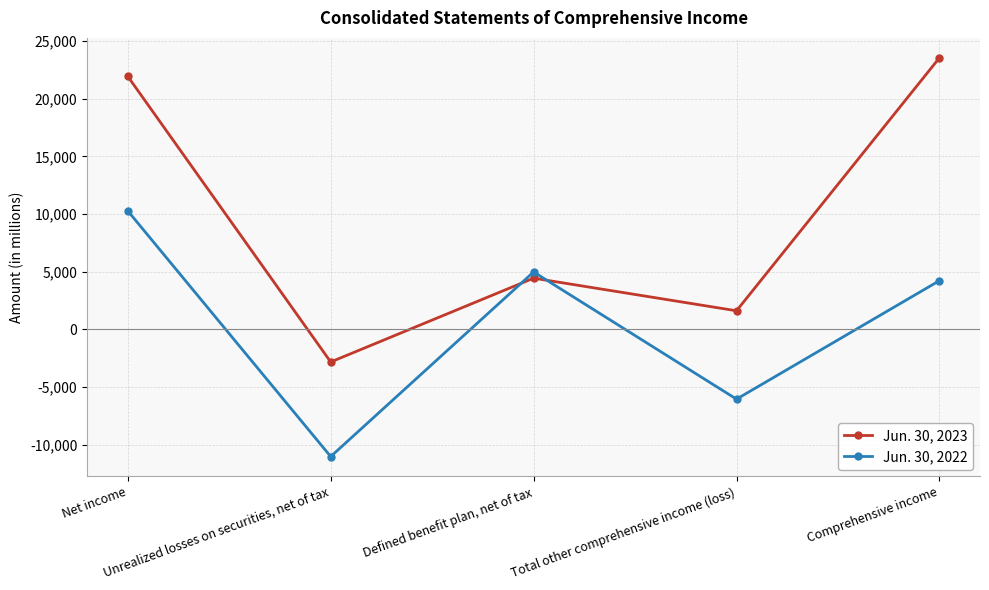

After their last crossing, which series has the higher values: Jun. 30, 2022 or Jun. 30, 2023?

Jun. 30, 2023